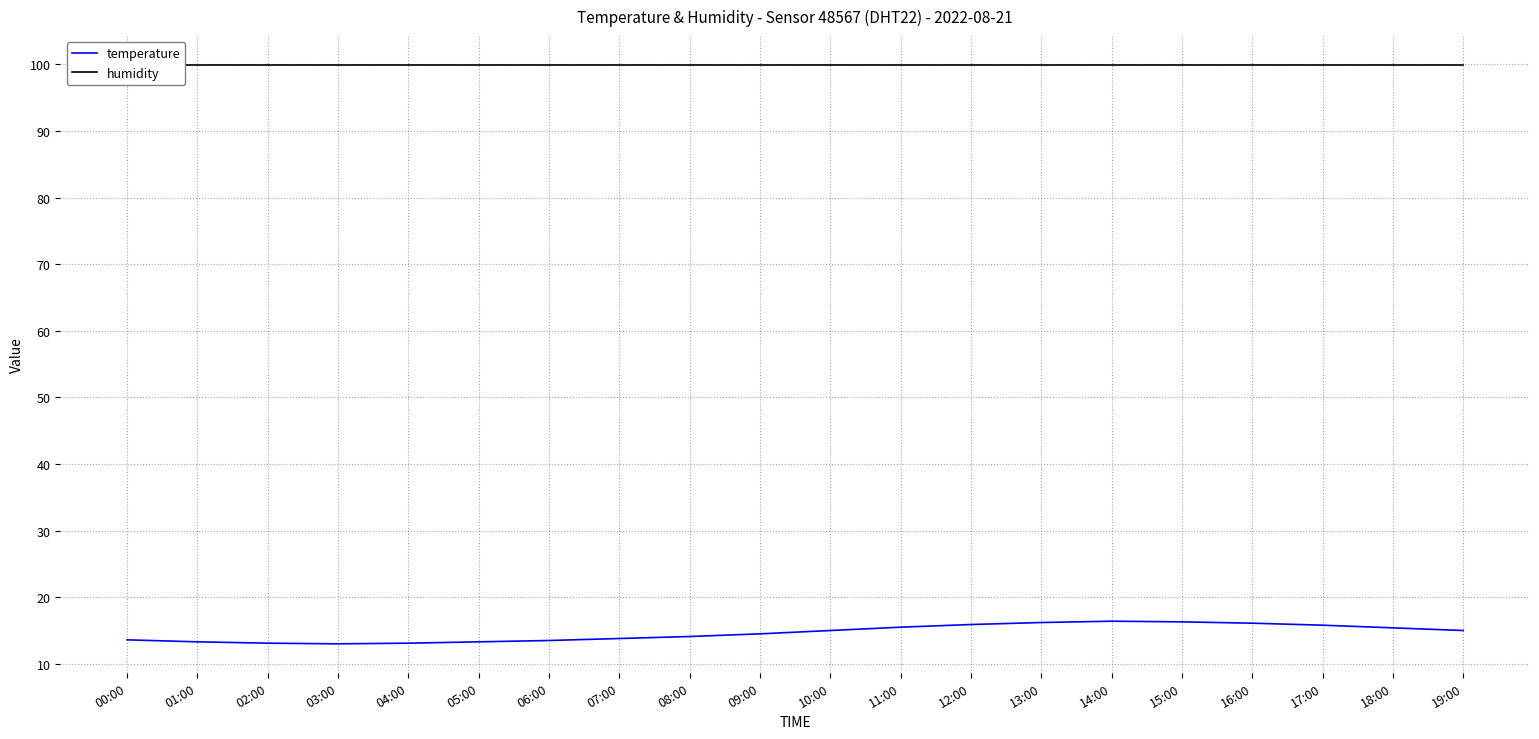

What position from the right is 09:00?

11